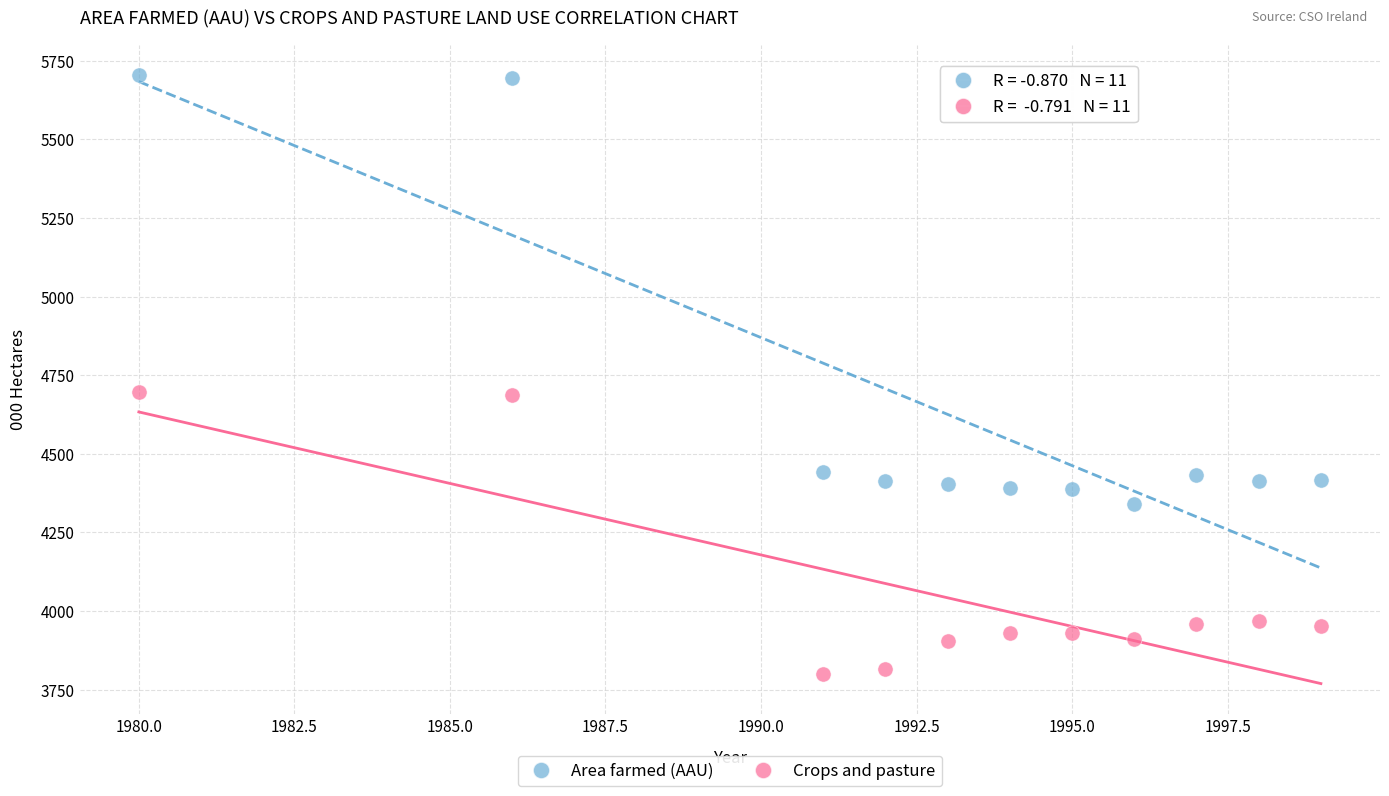

Which series reaches the maximum Y coordinate?

Area farmed (AAU)